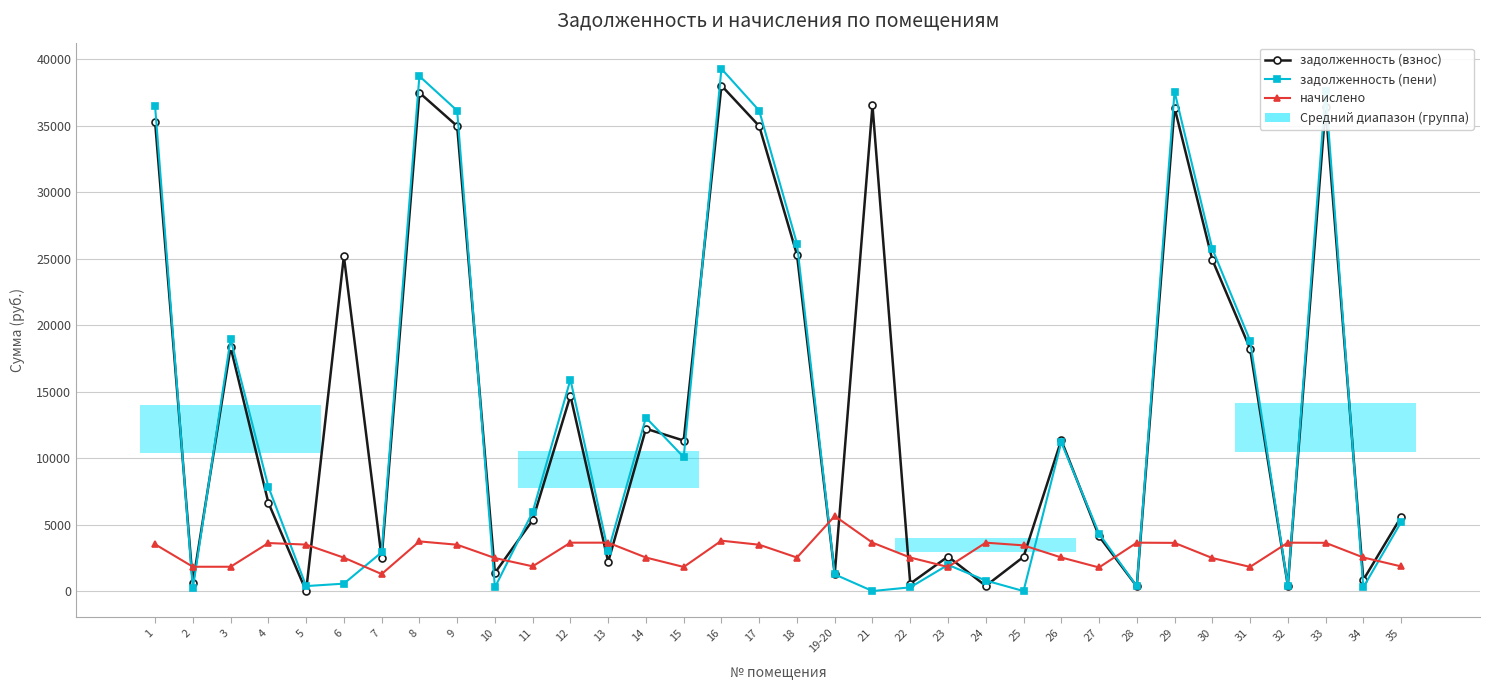

What is the value of the задолженность (пени) point at the 9th from the left?

36140.1